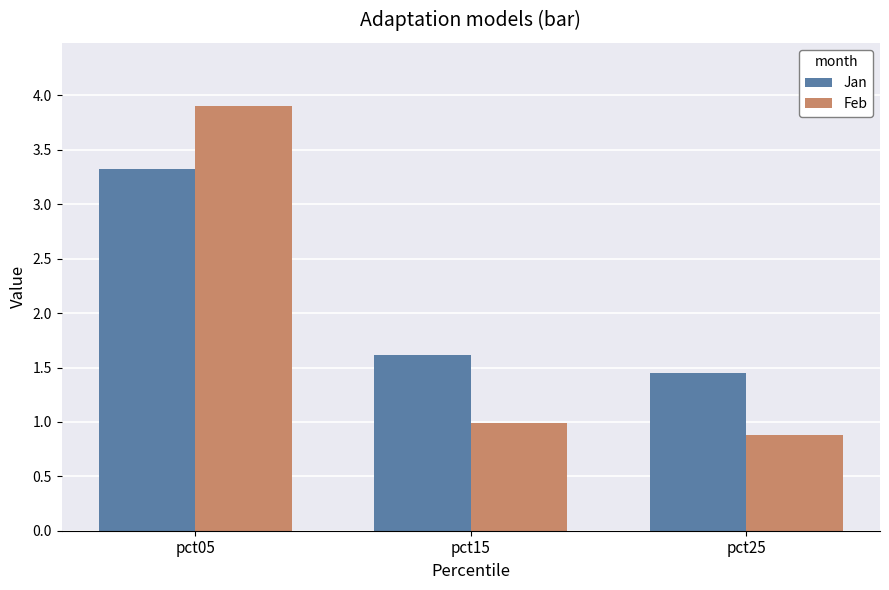

Which series changed the most between pct05 and pct15?

Feb